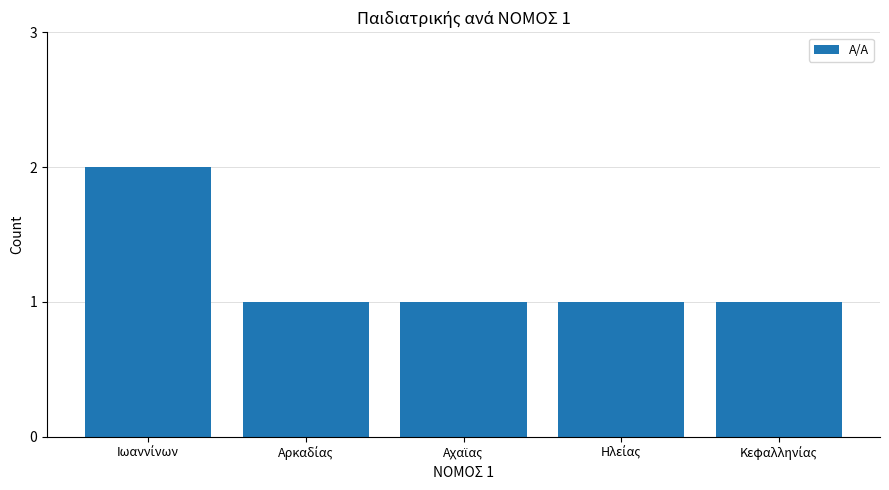

Count the values in the range 1 to 2.

5